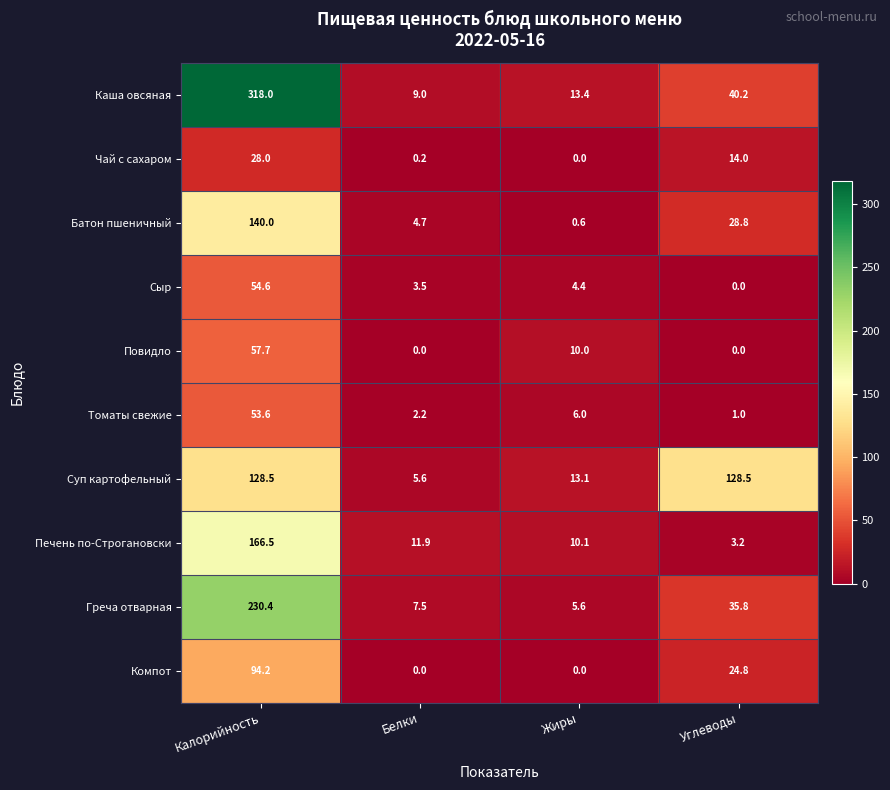

At which category is the sum across all series the highest?

Калорийность